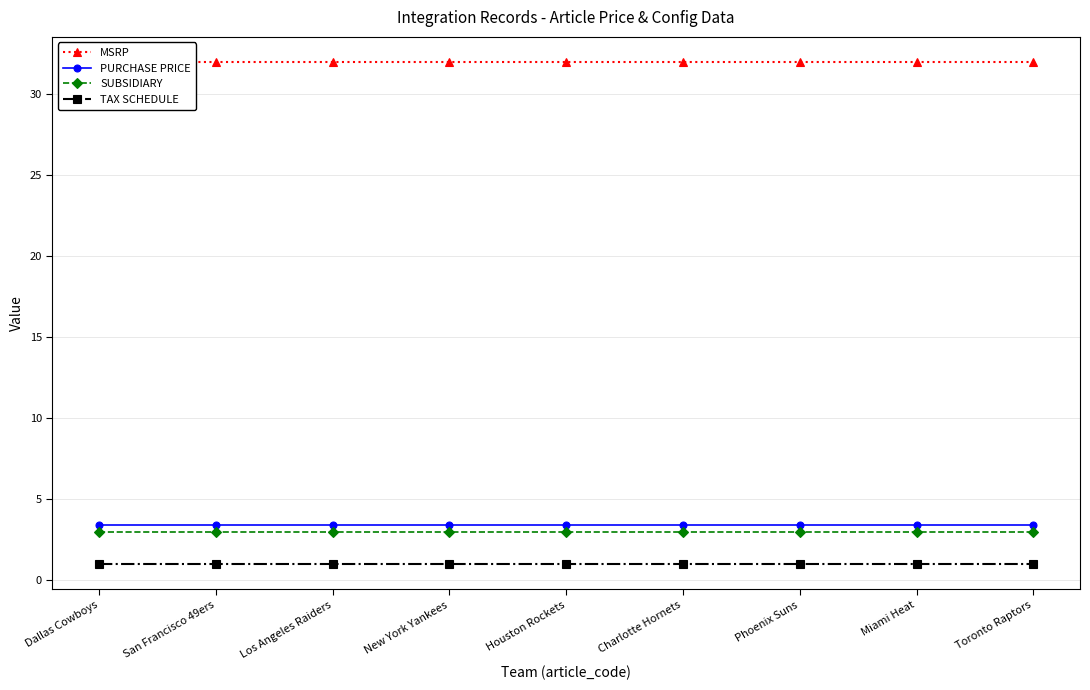

Which has a higher value, Houston Rockets or Toronto Raptors?

Houston Rockets